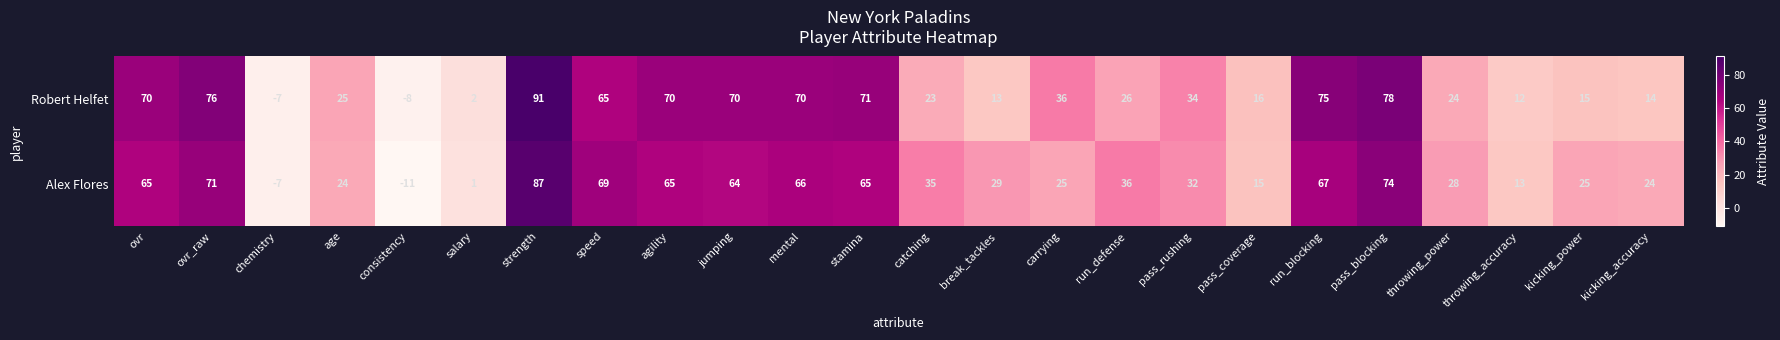

What is the sum of the Robert Helfet values at ovr_raw and pass_blocking?

154